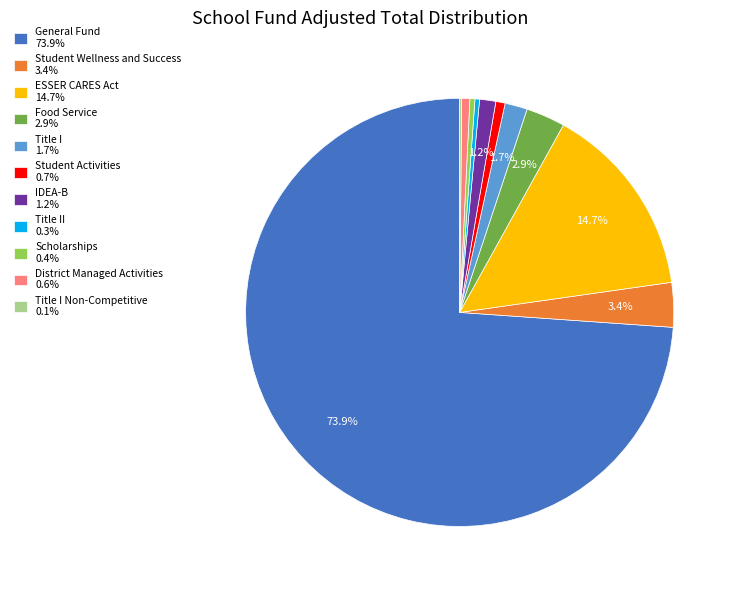

Is there any slice that represents more than half of the pie?

Yes